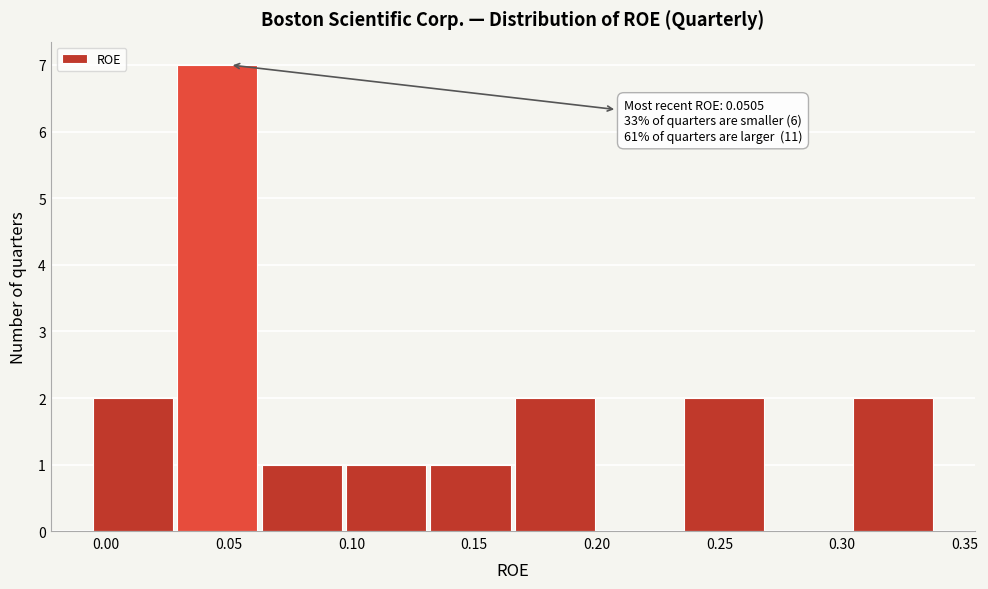

Over which range of the x-axis is the bar tallest?

0.030 to 0.065